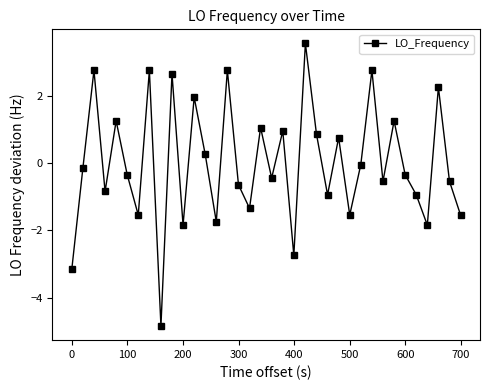

What is the minimum value shown in the chart?

-4.8